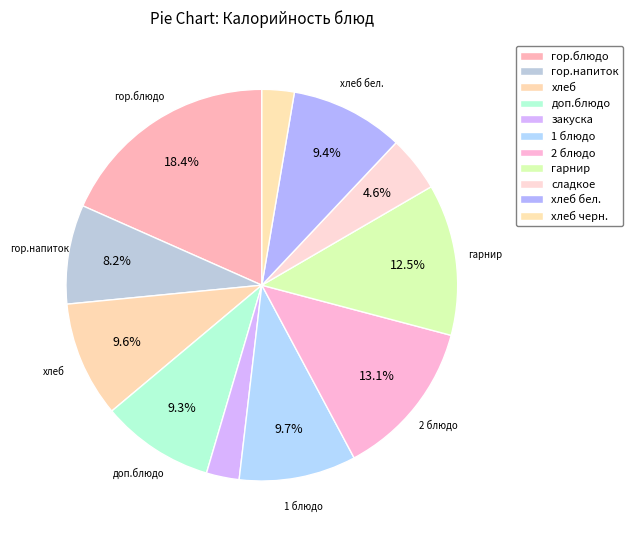

Count the number of slices in the pie.

11